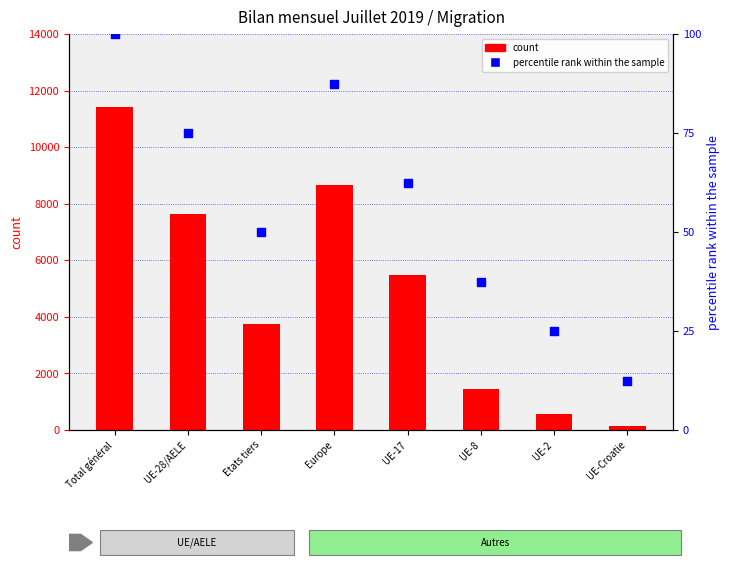

At how many categories does at least one series exceed 9301?

1